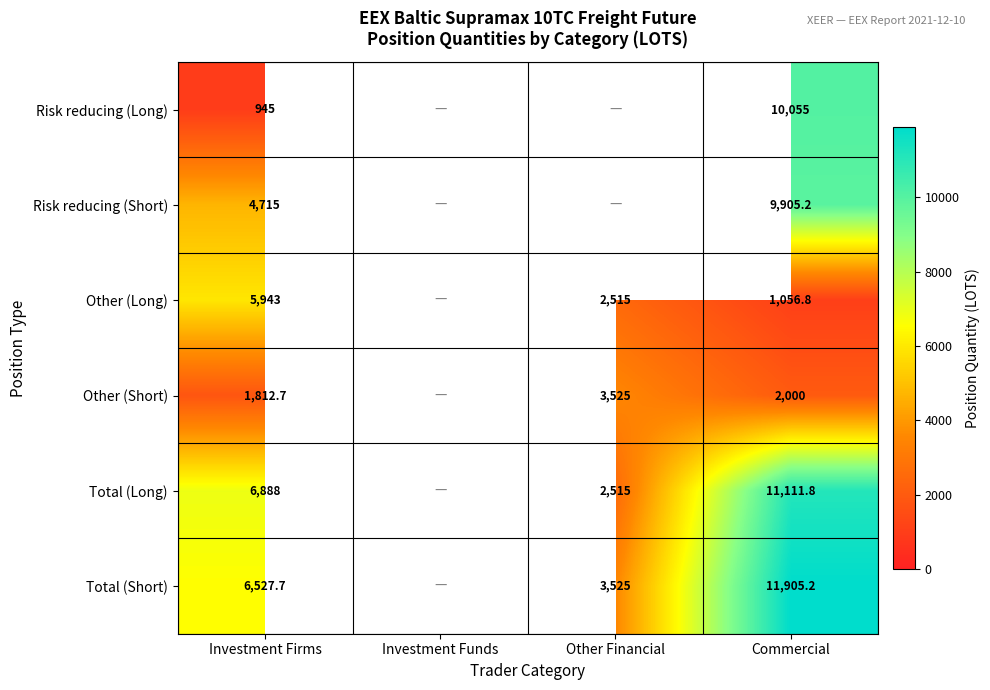

Between Investment Firms and Other Financial, which is larger?

Other Financial